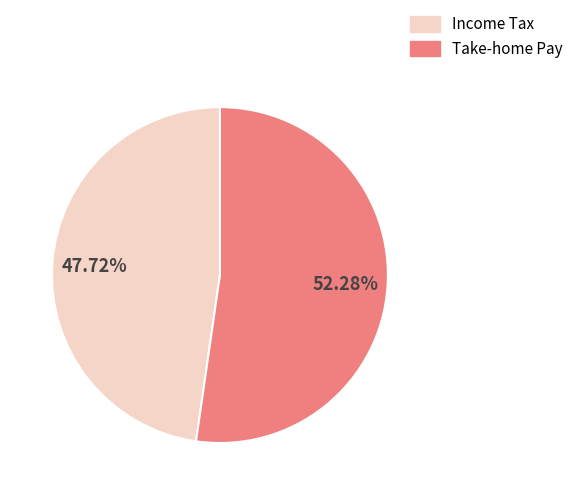

Is the sum of Income Tax and Take-home Pay greater than half?

Yes